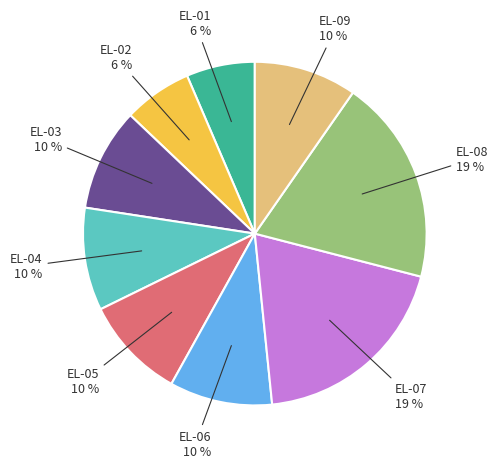

Does any single category account for the majority?

No